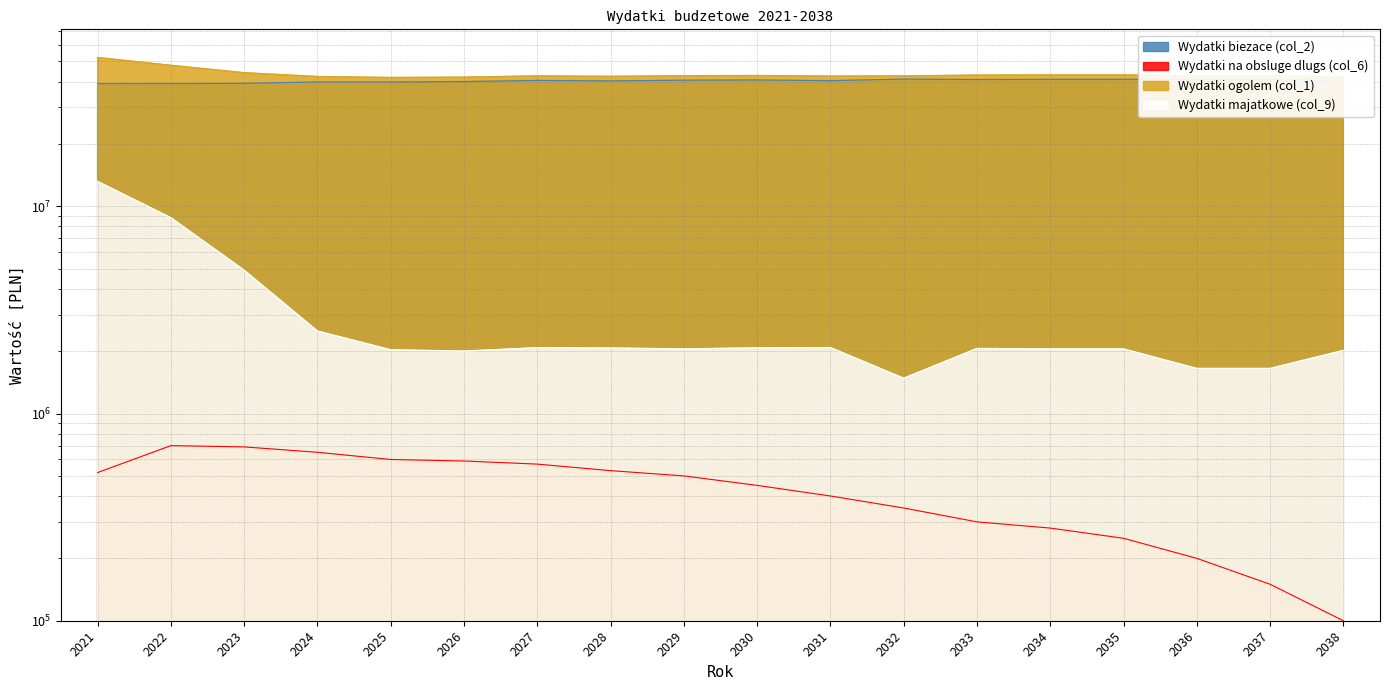

True or false: Wydatki na obsluge dlugs (col_6) and Wydatki ogolem (col_1) cross at least once.

False